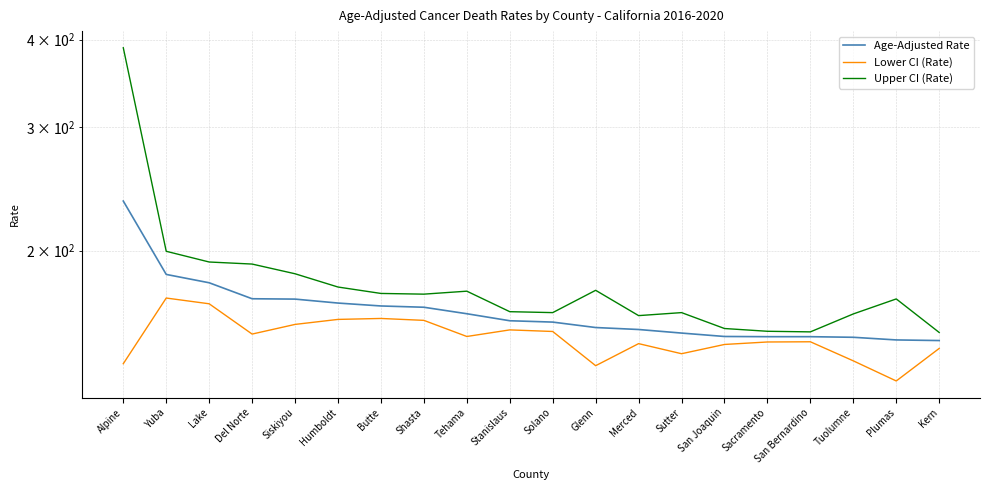

True or false: Lower CI (Rate) and Age-Adjusted Rate cross at least once.

False